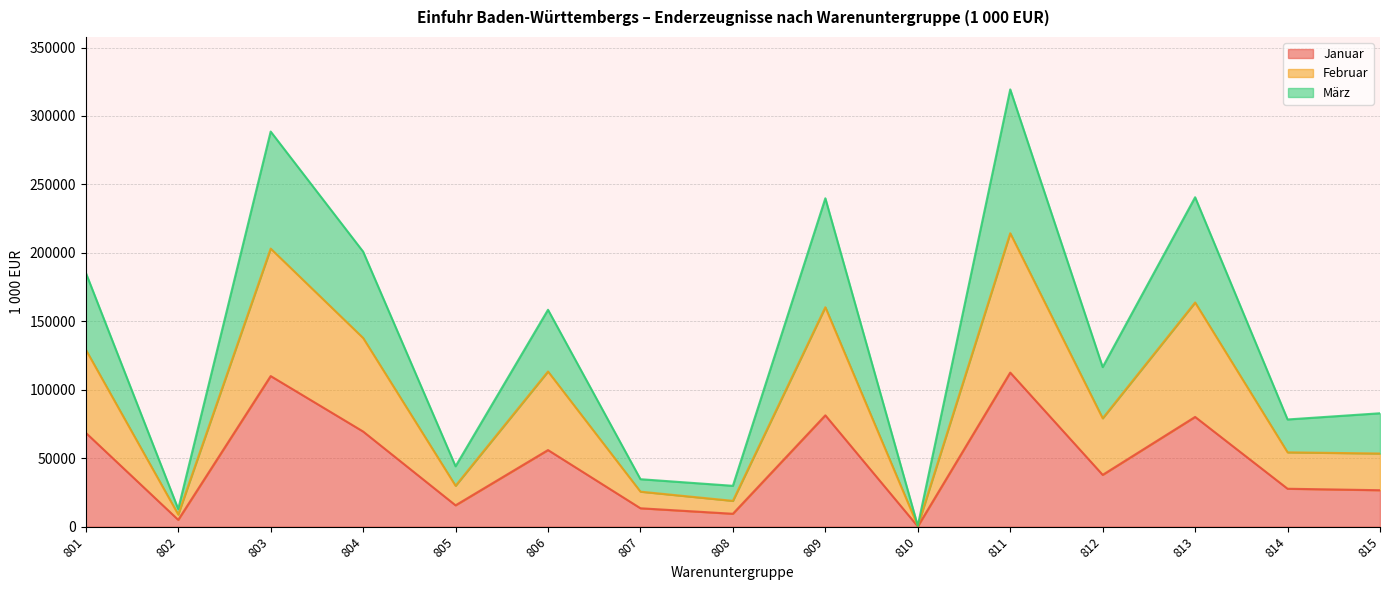

How many interior local valleys does the Februar series have?

6